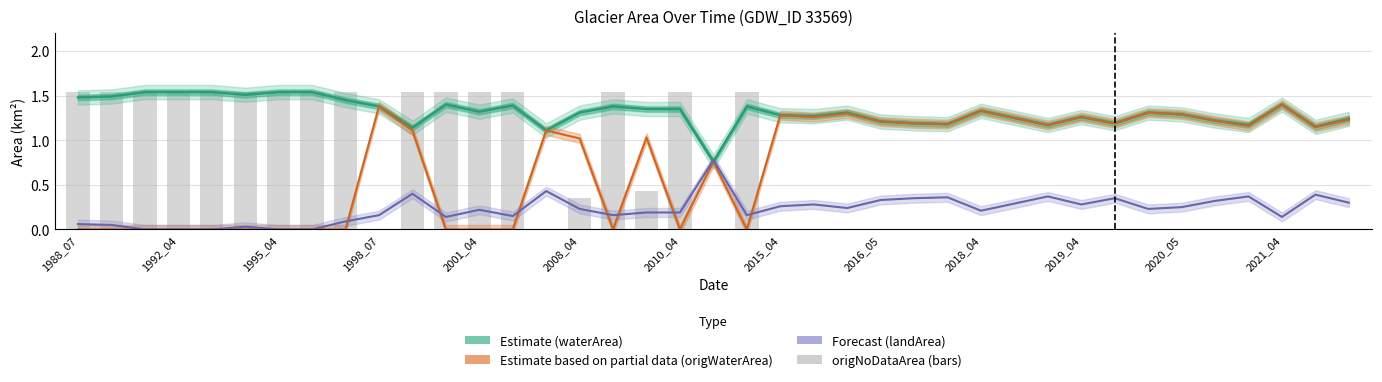

What is the sum of all waterArea (Estimate) values?

51.3